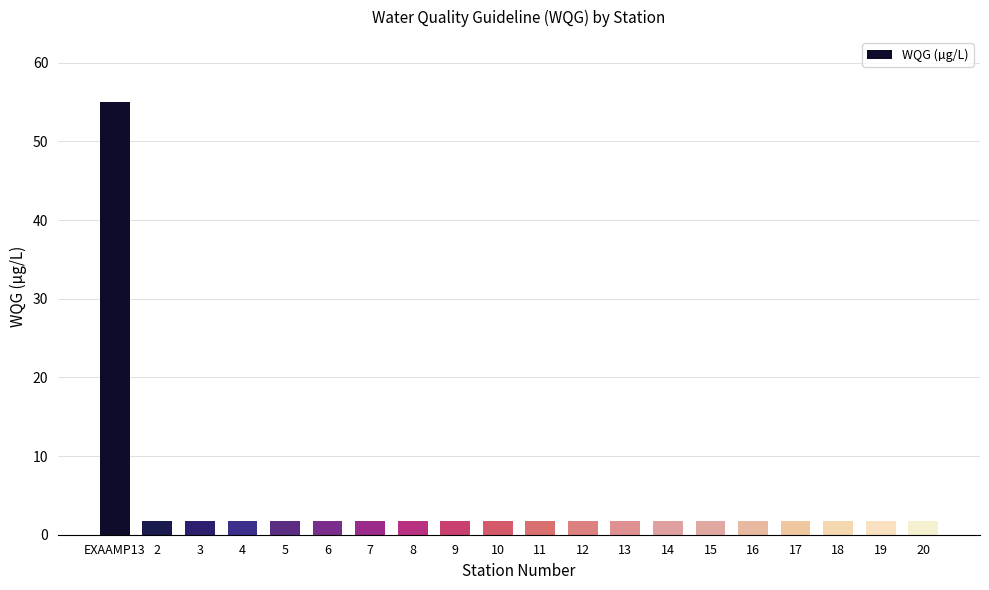

Approximately how many times larger is the value at 5 compared to 6?

1.0